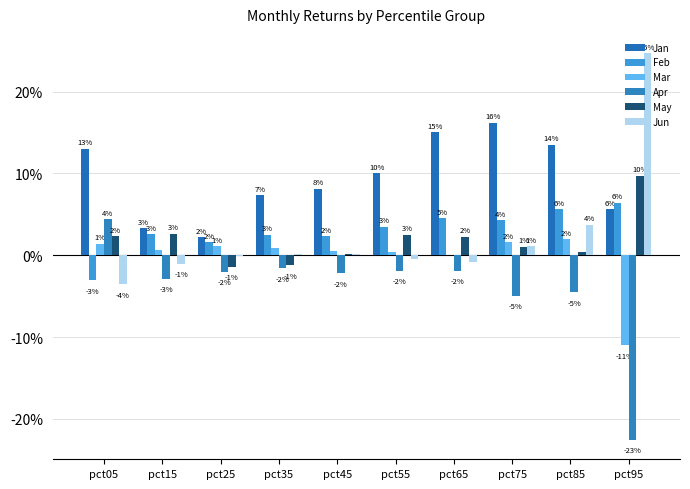

Are the bars horizontal?

No